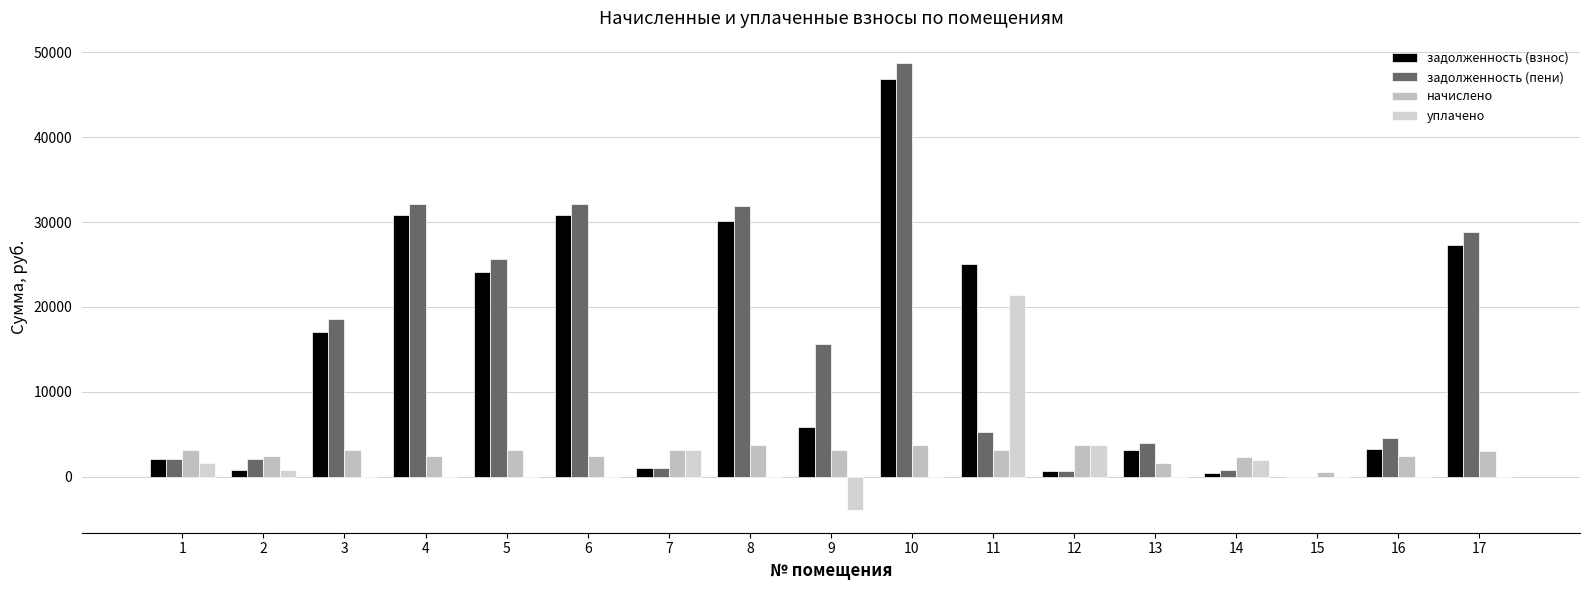

Which series changed the most between 3 and 12?

задолженность (пени)